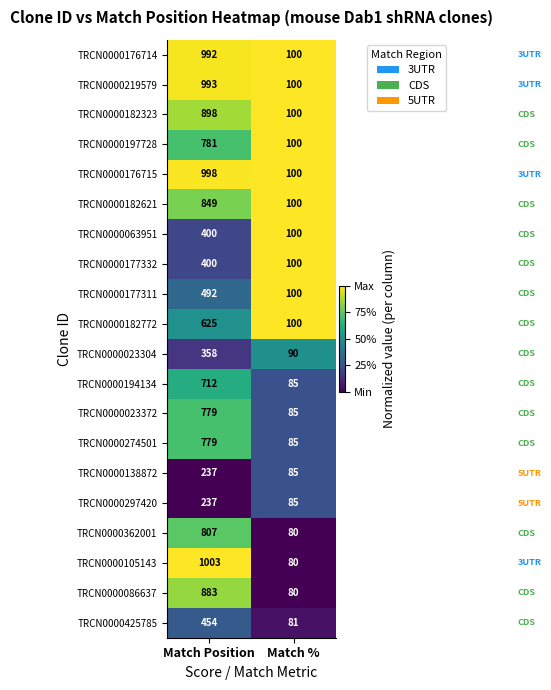

Count the number of data series in this chart.

20